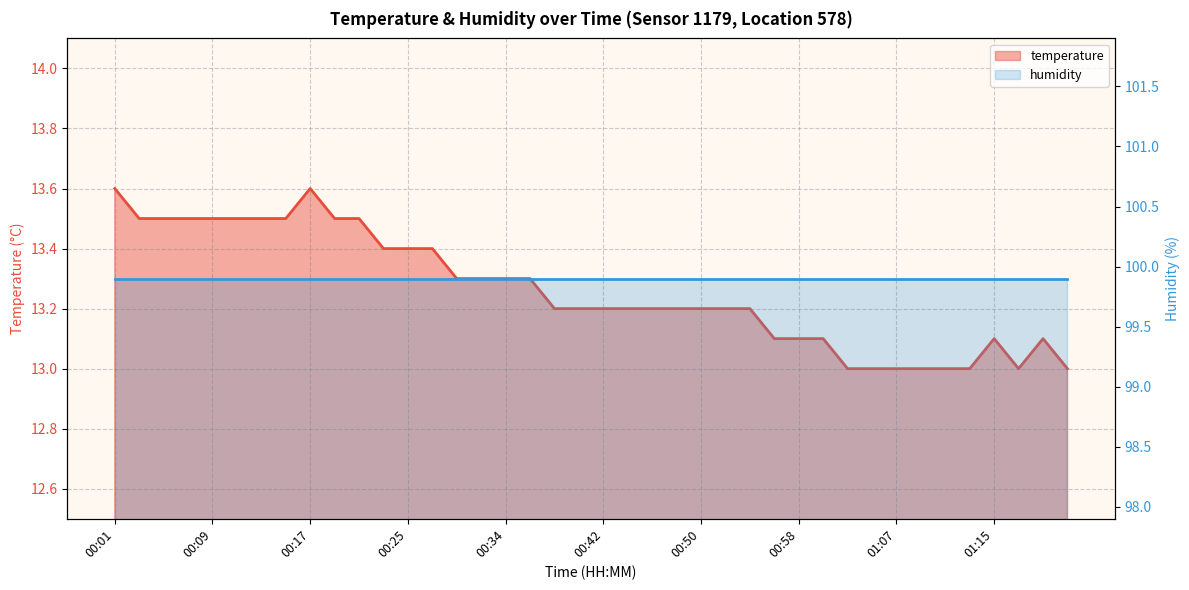

The chart shows a value of 13.6 at 00:17. True or false?

True